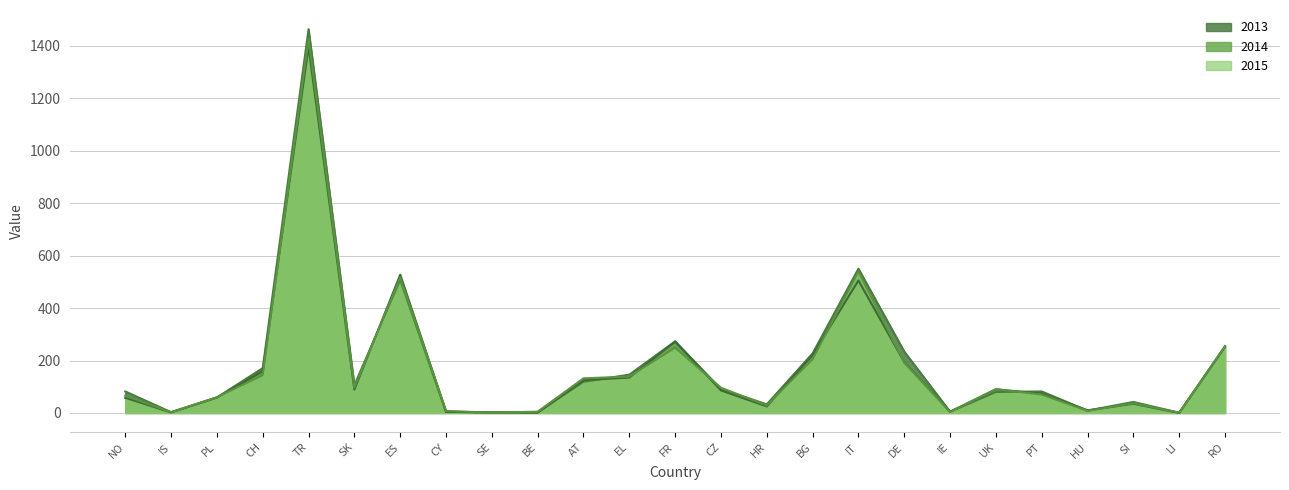

In 2013, how many points are higher than both neighbors (excluding endpoints)?

6